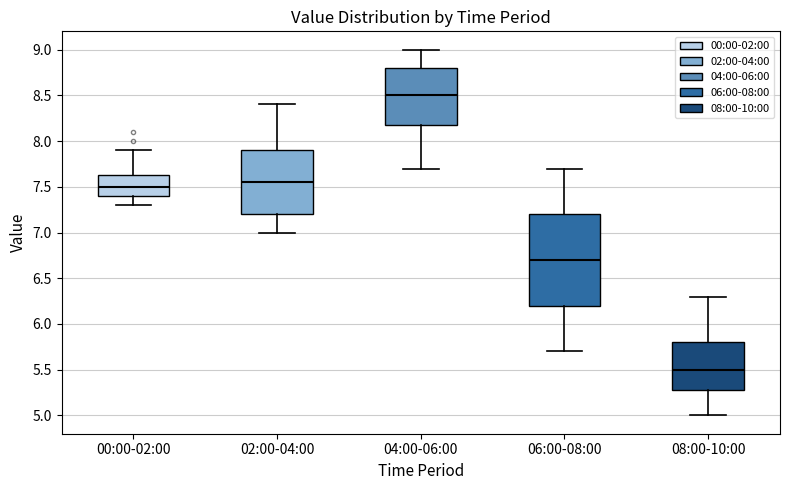

Which box has the highest median line?

04:00-06:00